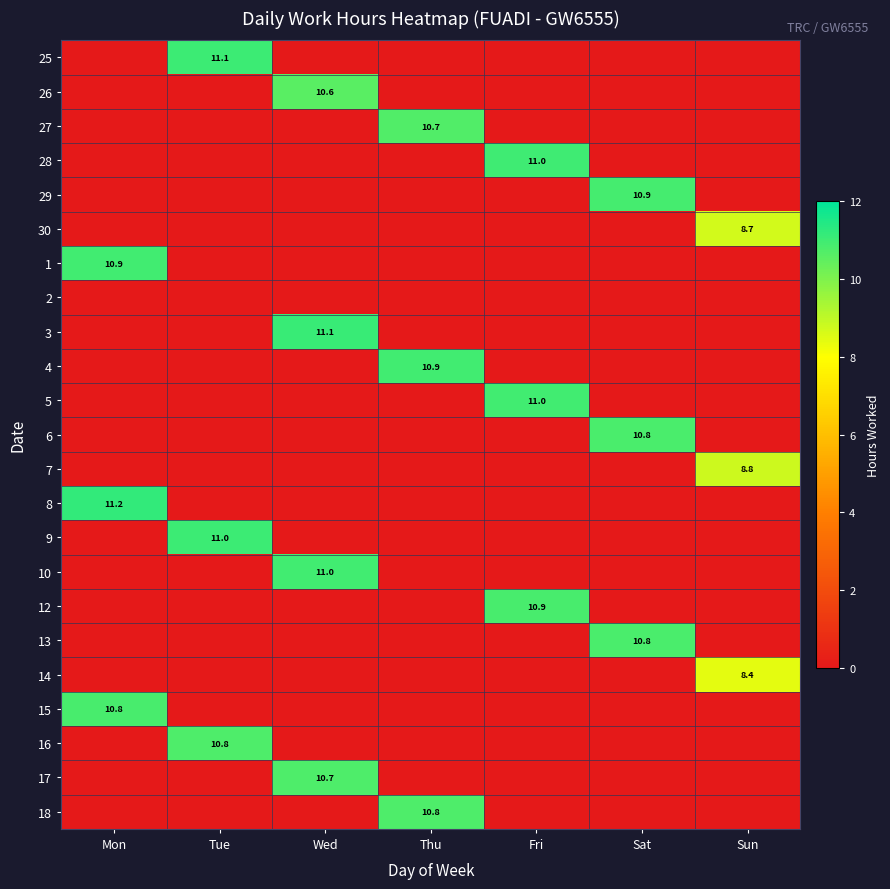

The value of 16 at Tue is 10.8. True or false?

True